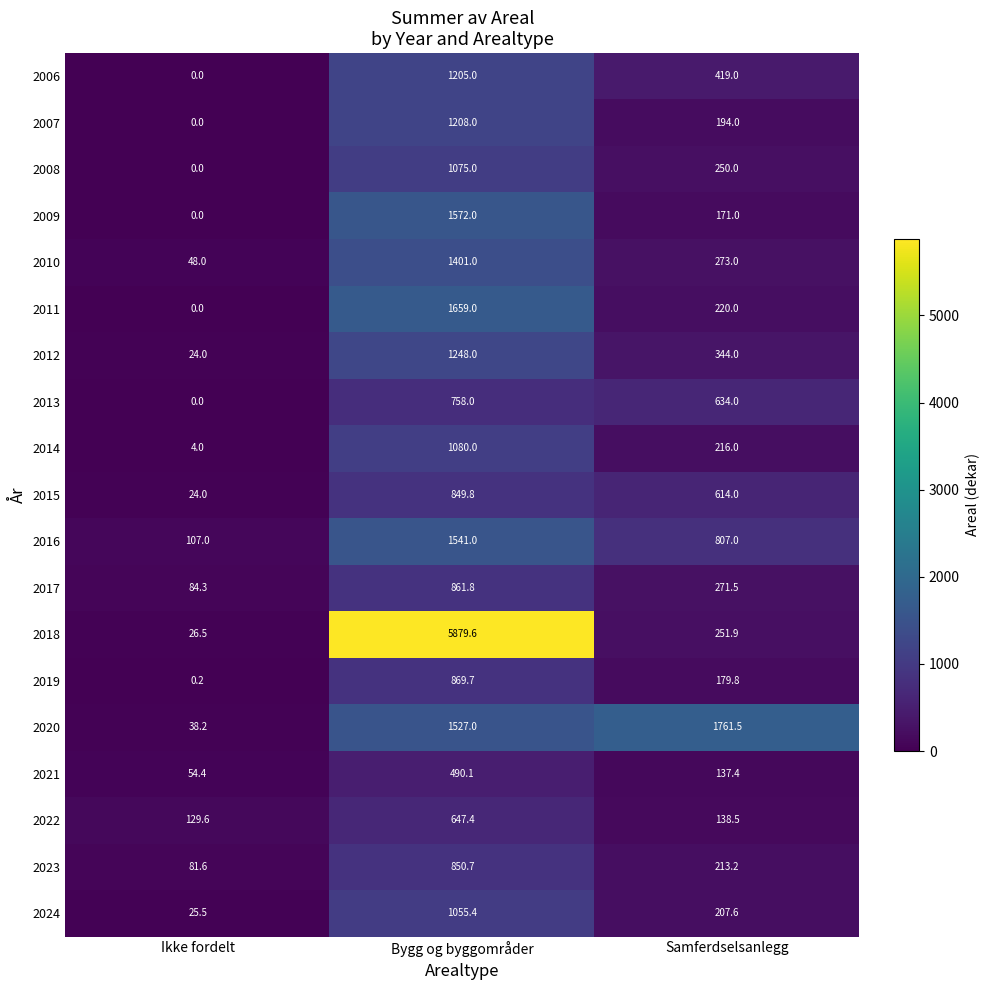

The 2017 series shows 88.1 at Samferdselsanlegg. True or false?

False